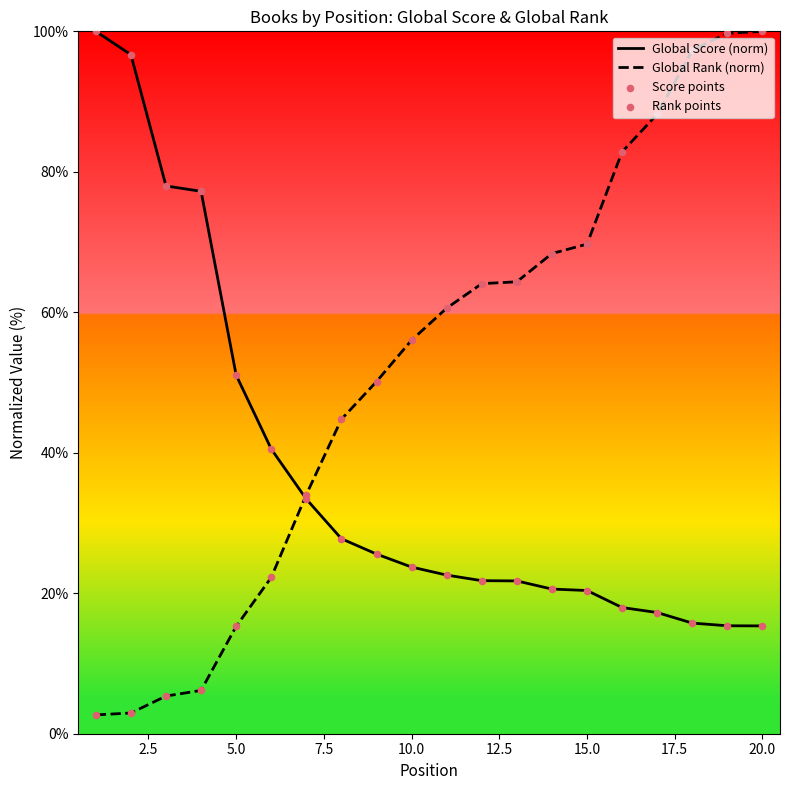

Which series has the largest total across all categories?

Global Rank (norm)